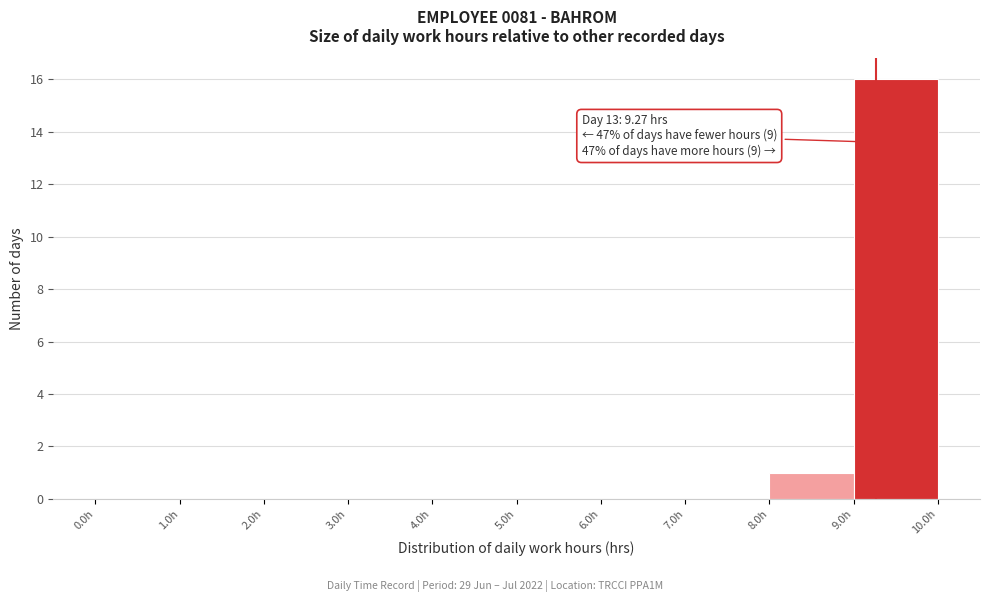

Which range on the x-axis has the tallest bar?

9 to 10